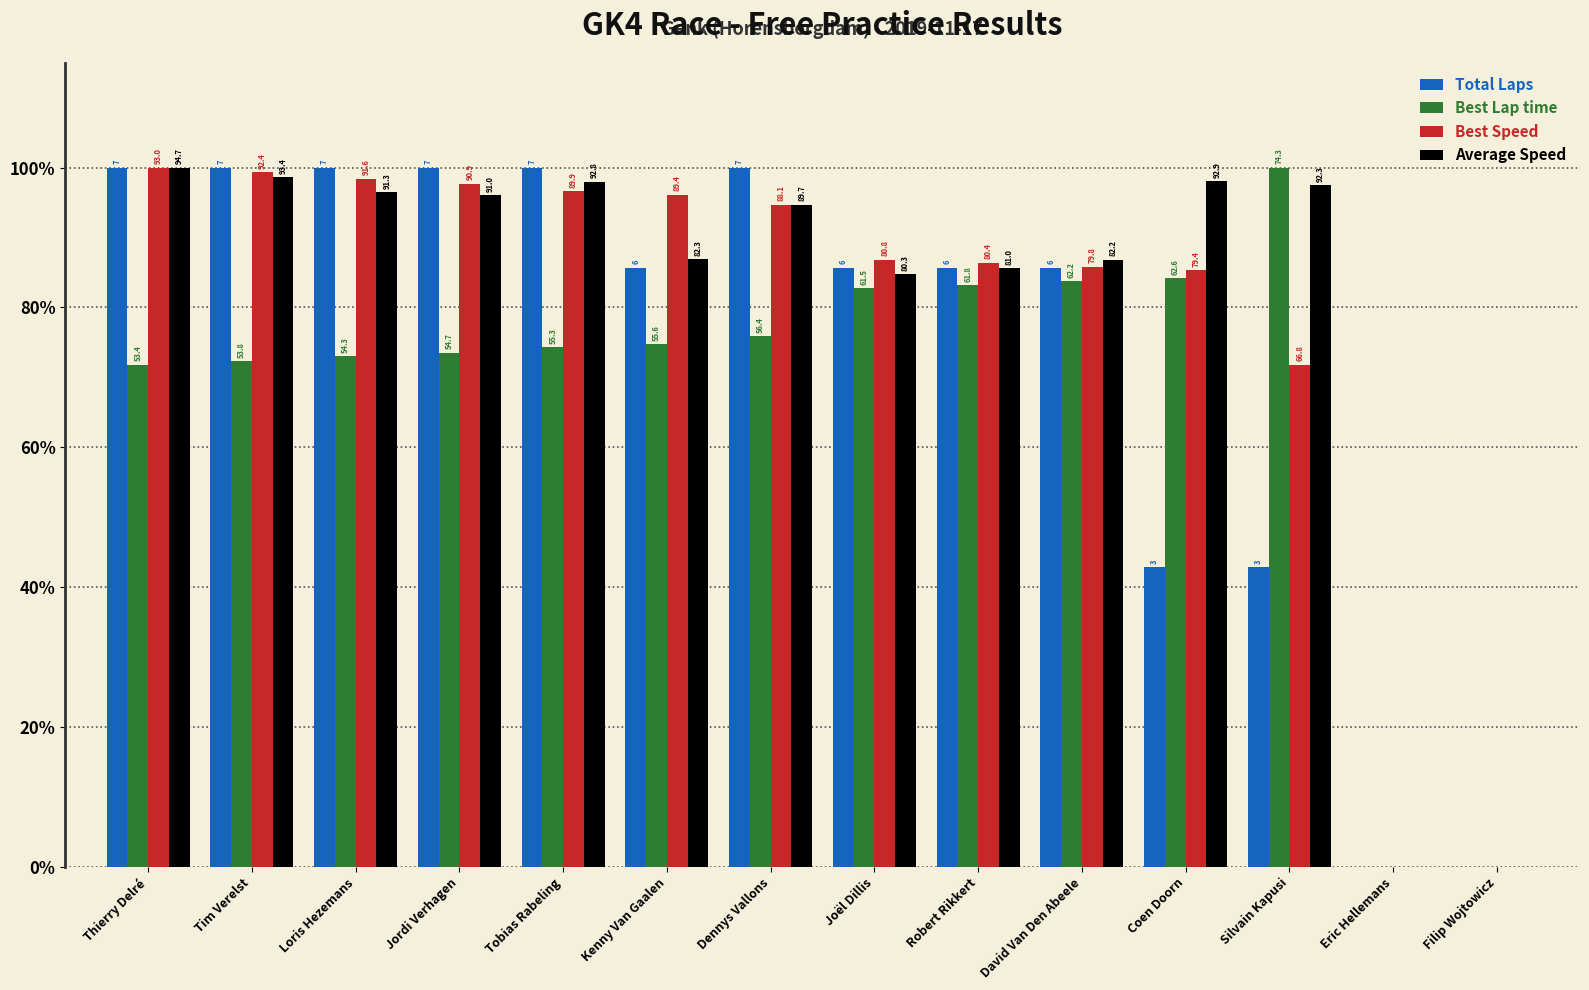

What are all the series names shown in the legend?

Total Laps, Best Lap time, Best Speed, Average Speed